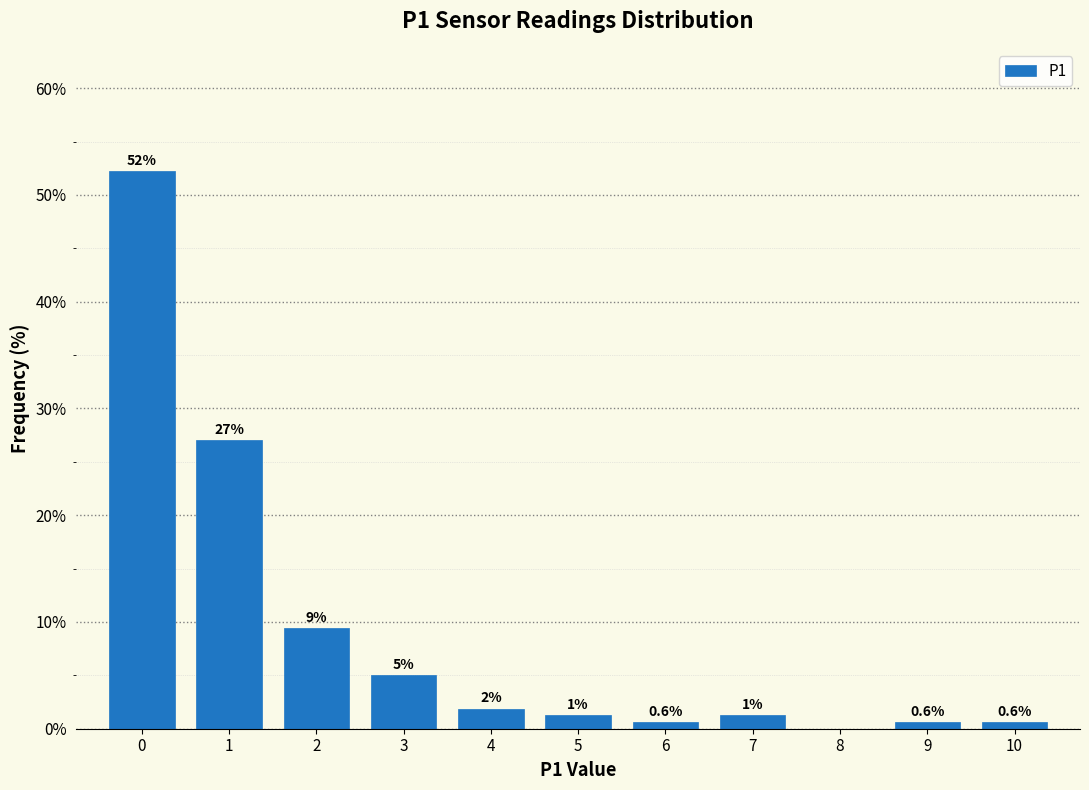

The chart shows a value of 9.4 at 2. True or false?

True